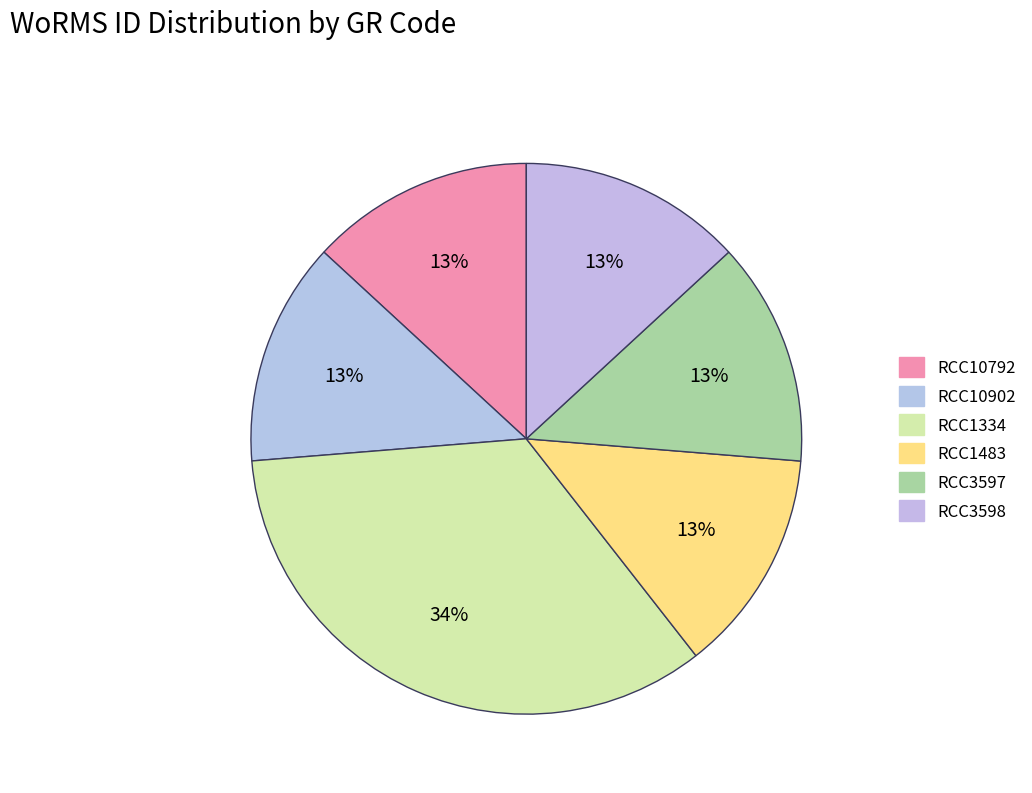

Between RCC10792 and RCC1334, which is larger?

RCC1334